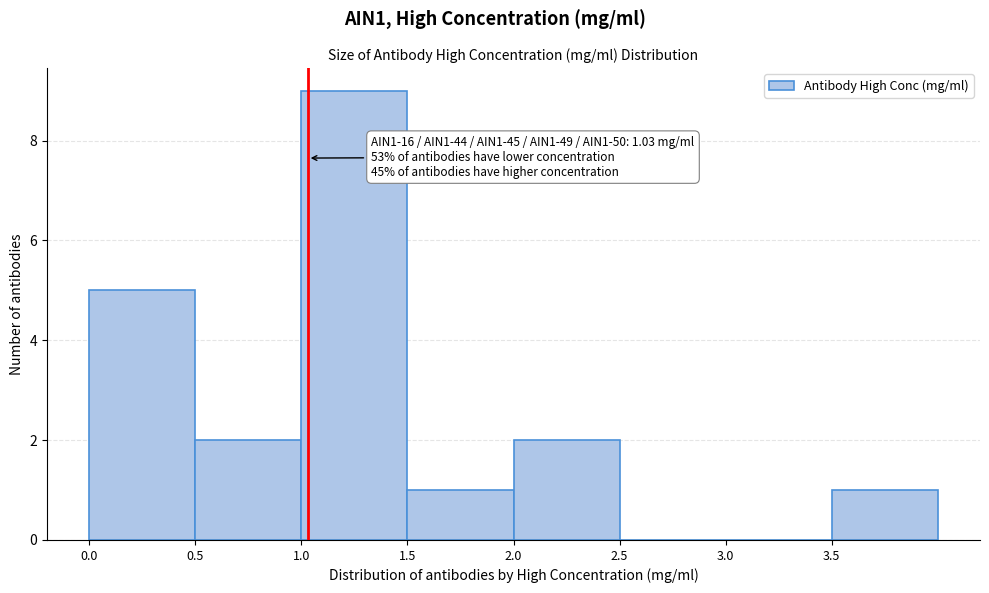

Over which range of the x-axis is the bar tallest?

1.0 to 1.5